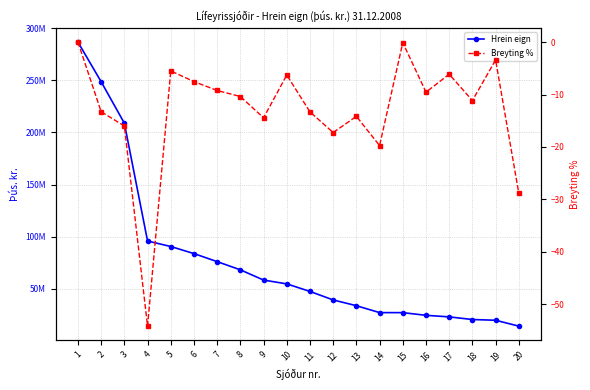

What is the difference between the Breyting % values at 9 and 19?

11.0